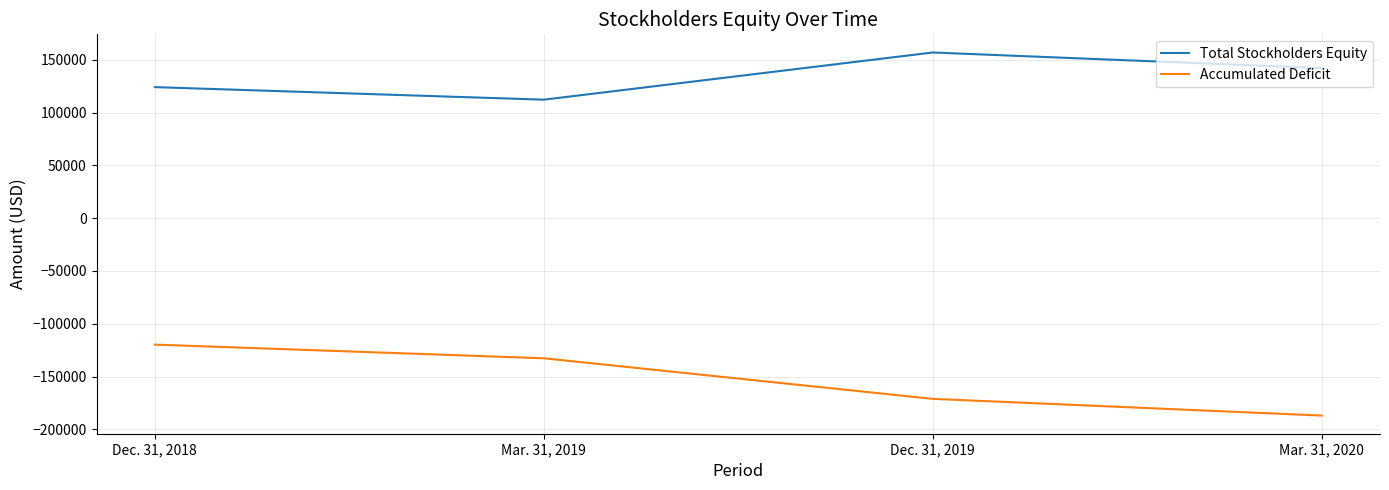

List the series in order of their peak value, highest first.

Total Stockholders Equity, Accumulated Deficit